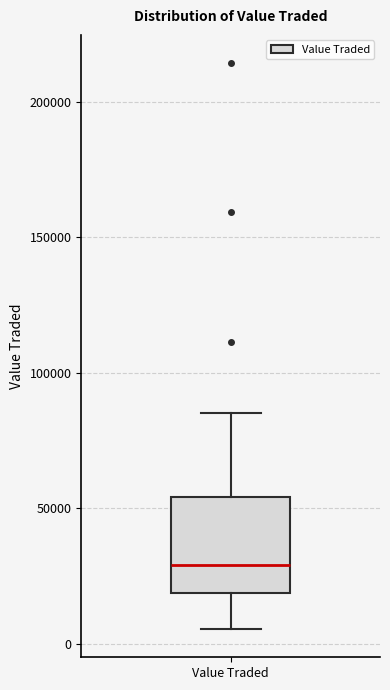

Where is the upper edge of the box for Value Traded on the y-axis? The values are not printed on the chart, so give them approximately, as read against the axis.

55000